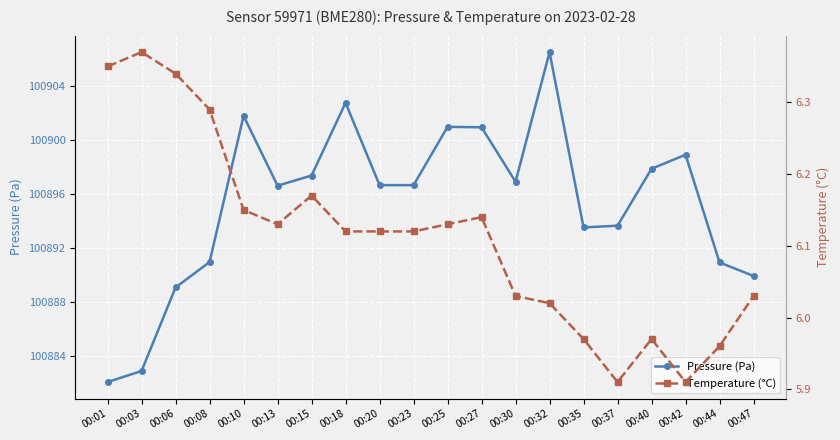

True or false: Temperature (°C) and Pressure (Pa) intersect in this chart.

False